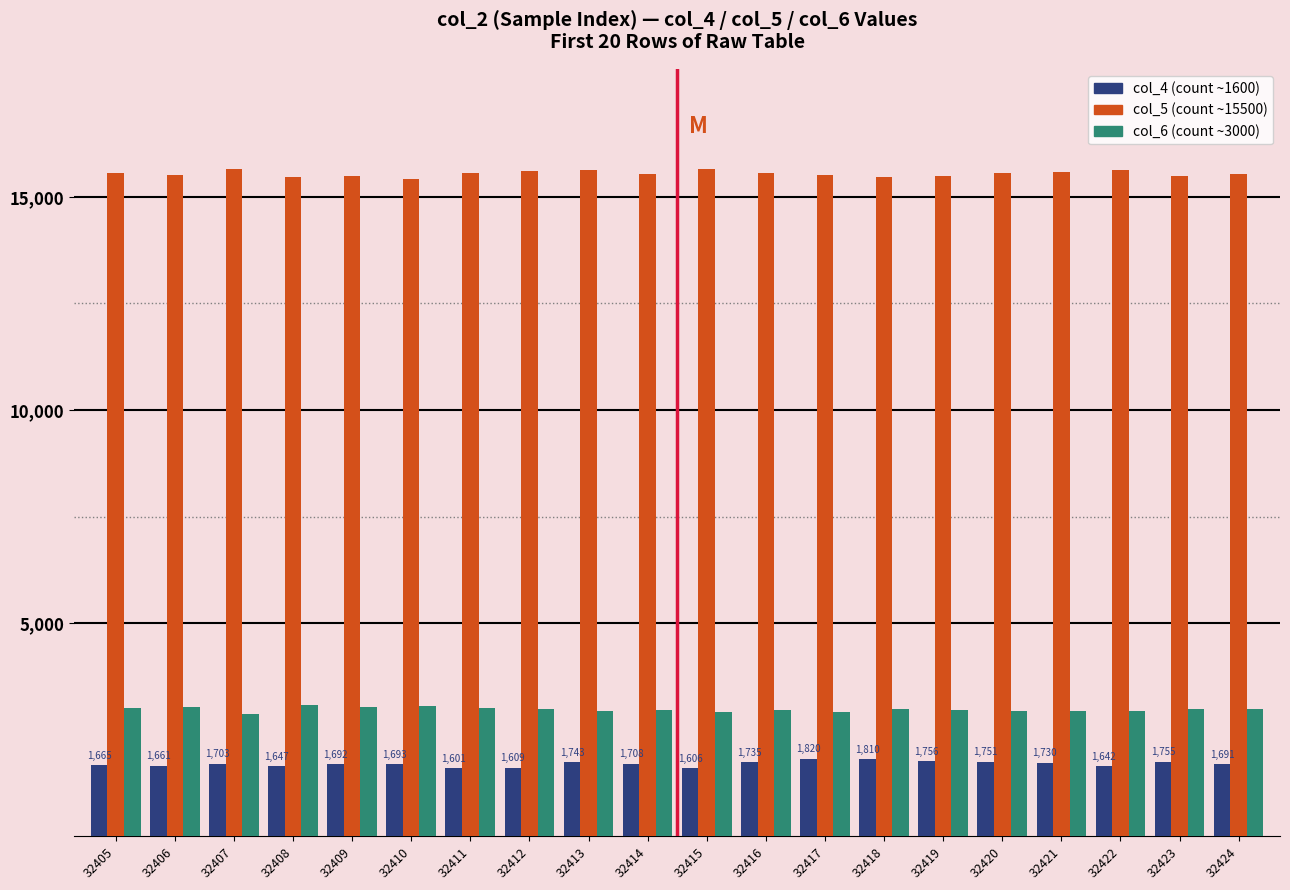

What is the greatest value displayed?

15654